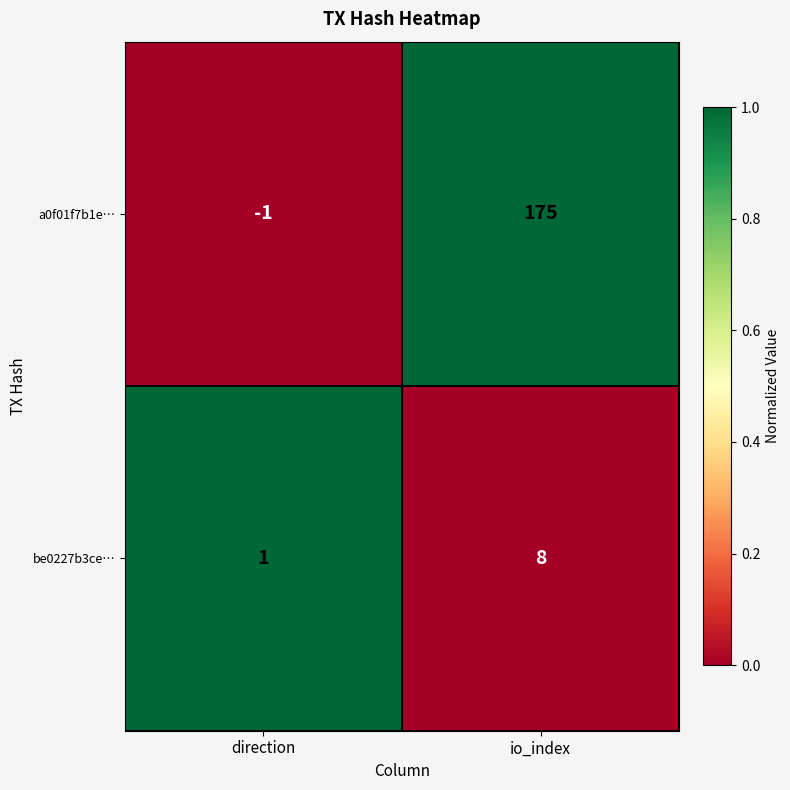

How many series are shown in this chart?

2